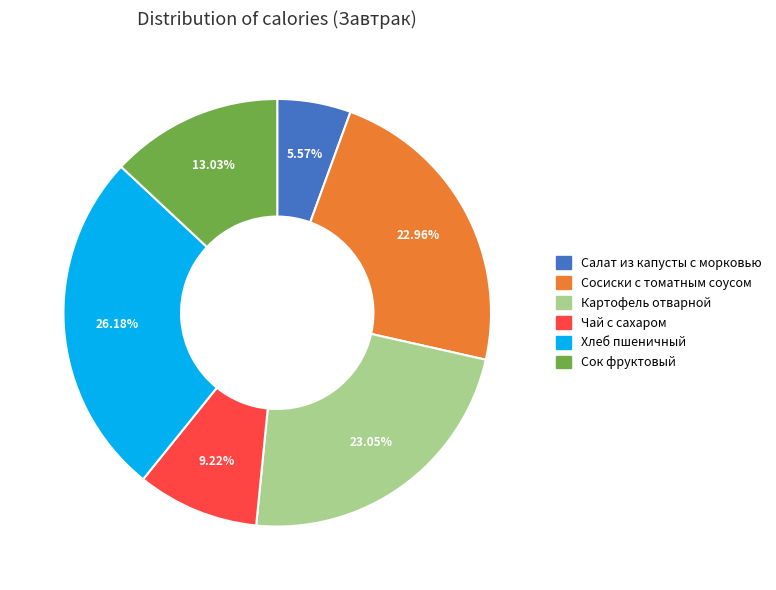

Is there any slice that represents more than half of the pie?

No